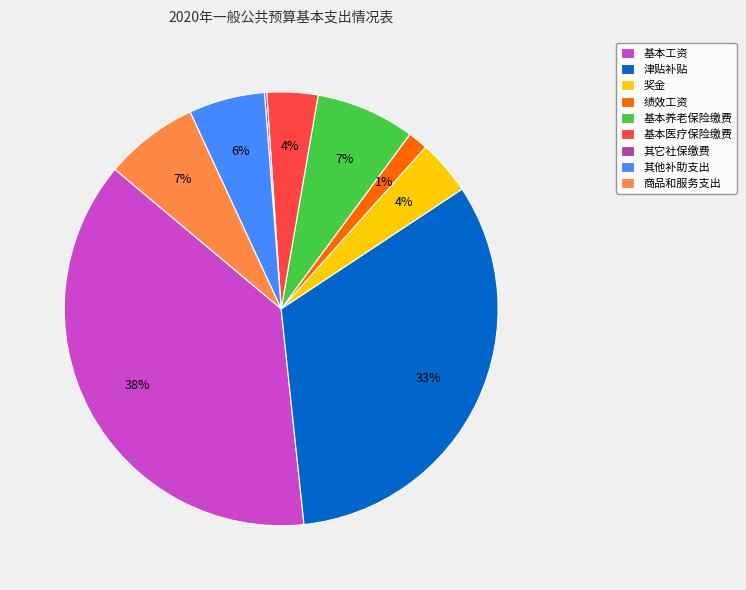

Is there any slice that represents more than half of the pie?

No